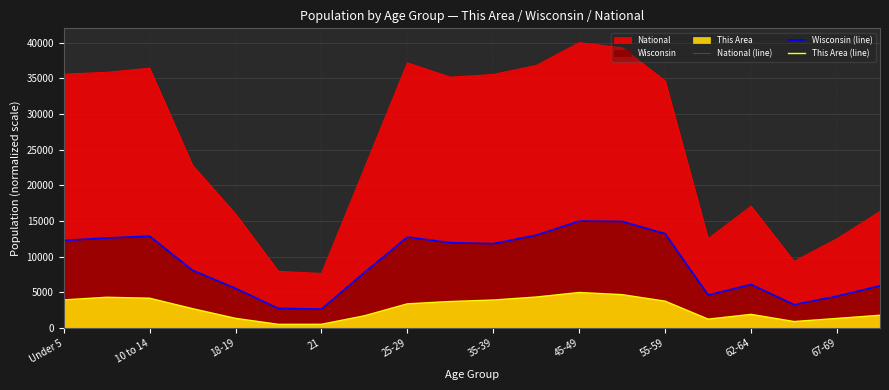

Is the value of Wisconsin (line) at 15 greater than the value of National (line) at Under 5?

No